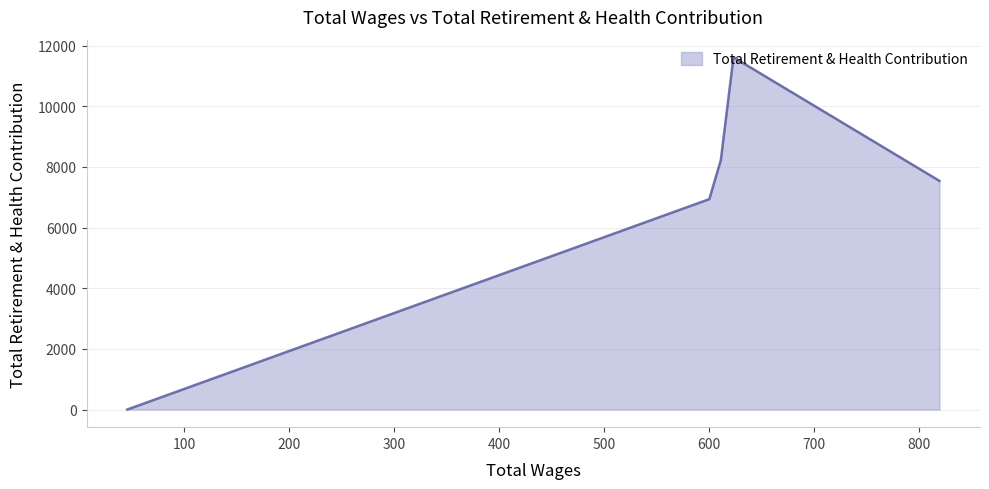

True or false: there are more than 2 points higher than both neighbors.

False